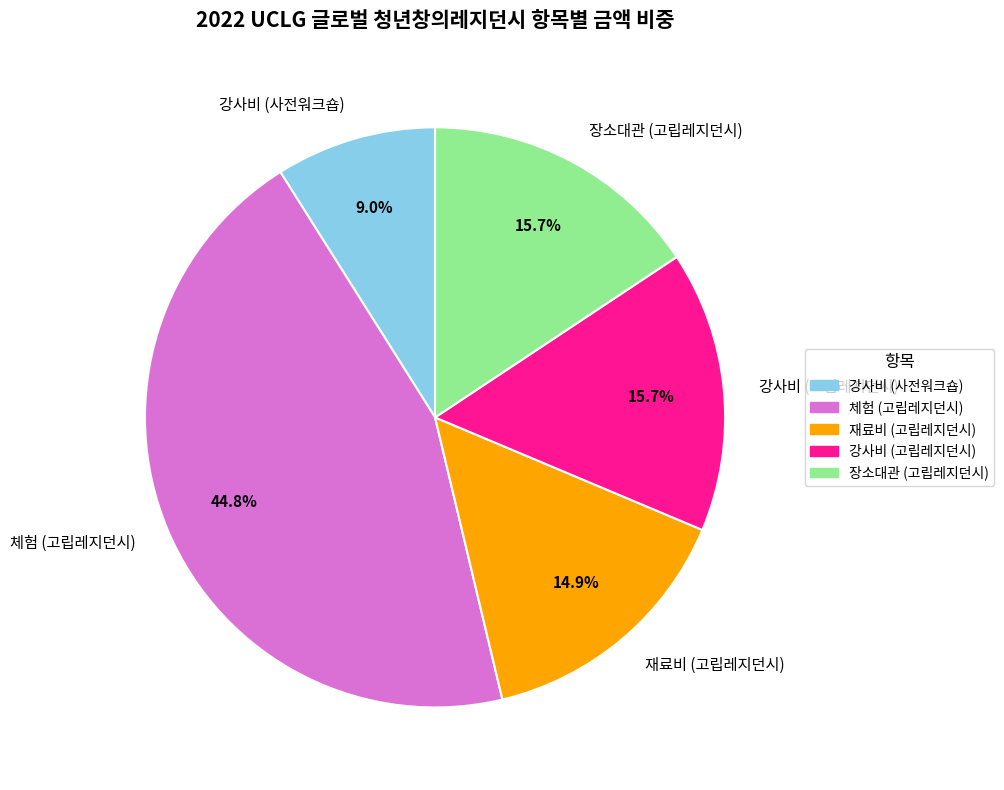

To the nearest percent, what percentage of the pie is 체험 (고립레지던시)?

45%